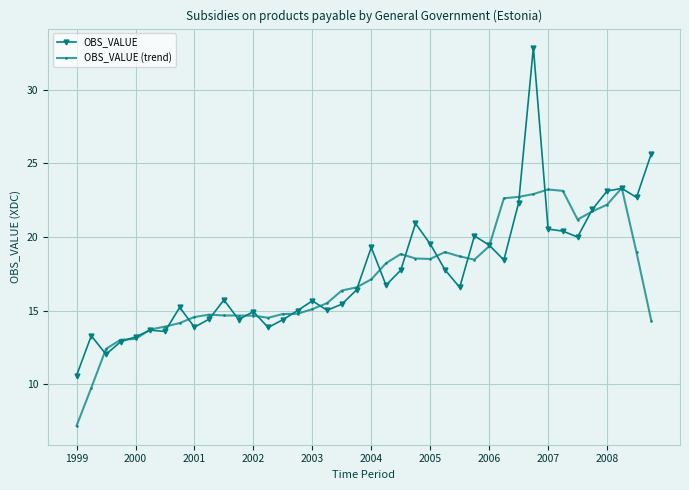

List the series in order of their peak value, highest first.

OBS_VALUE, OBS_VALUE (trend)